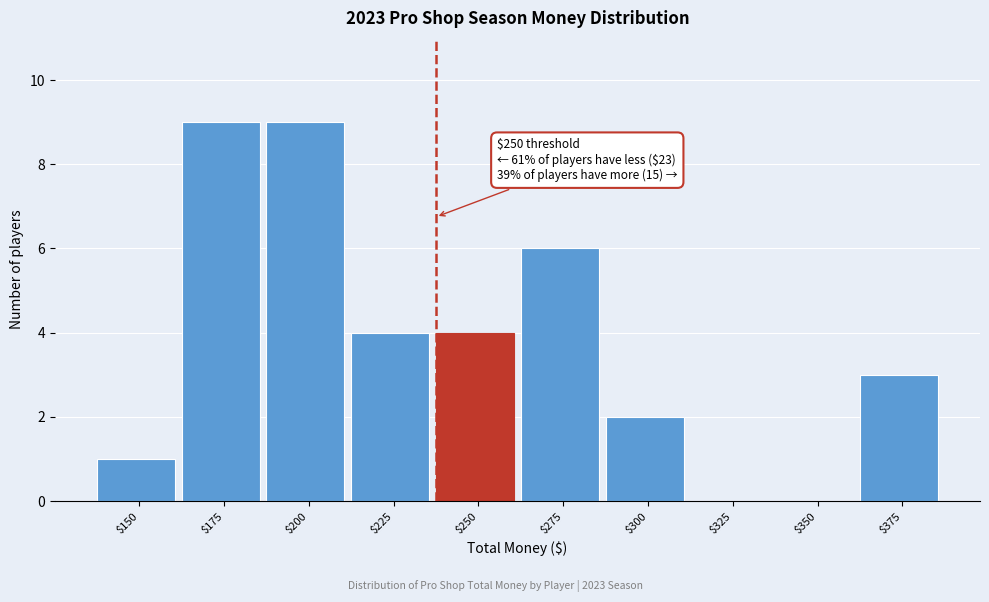

Is it true that the value at $175 is 6?

False